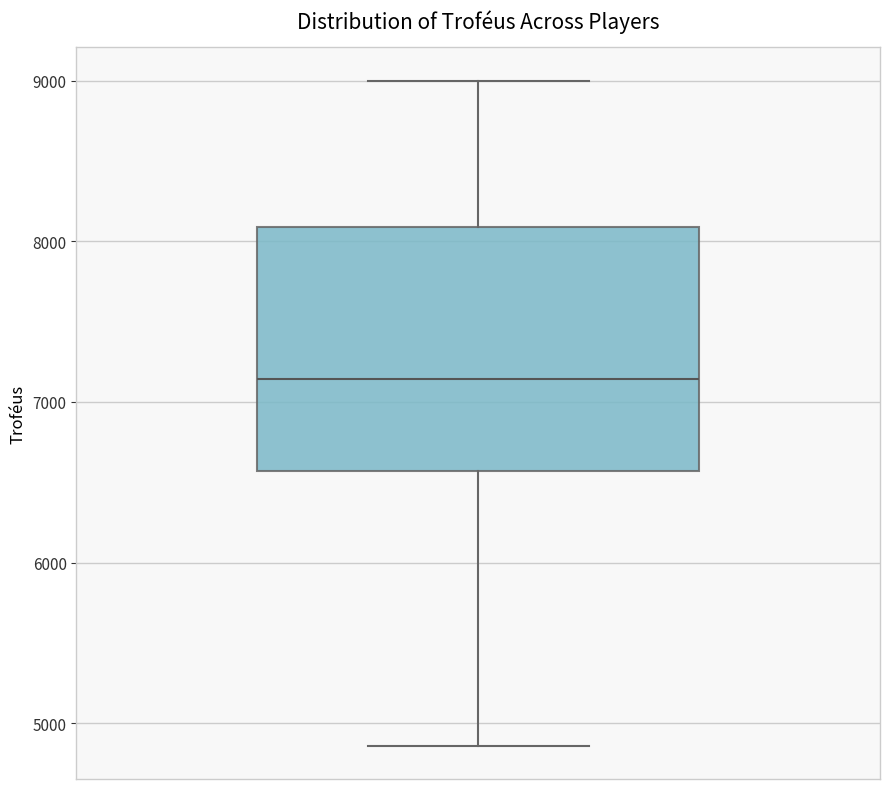

Read this box plot against the y-axis: the position of the median line, the range covered by the box, and the ends of both whiskers. The values are not printed on the chart, so give them approximately, as read against the axis.

median 7100, box 6600 to 8100, whiskers 4900 to 9000